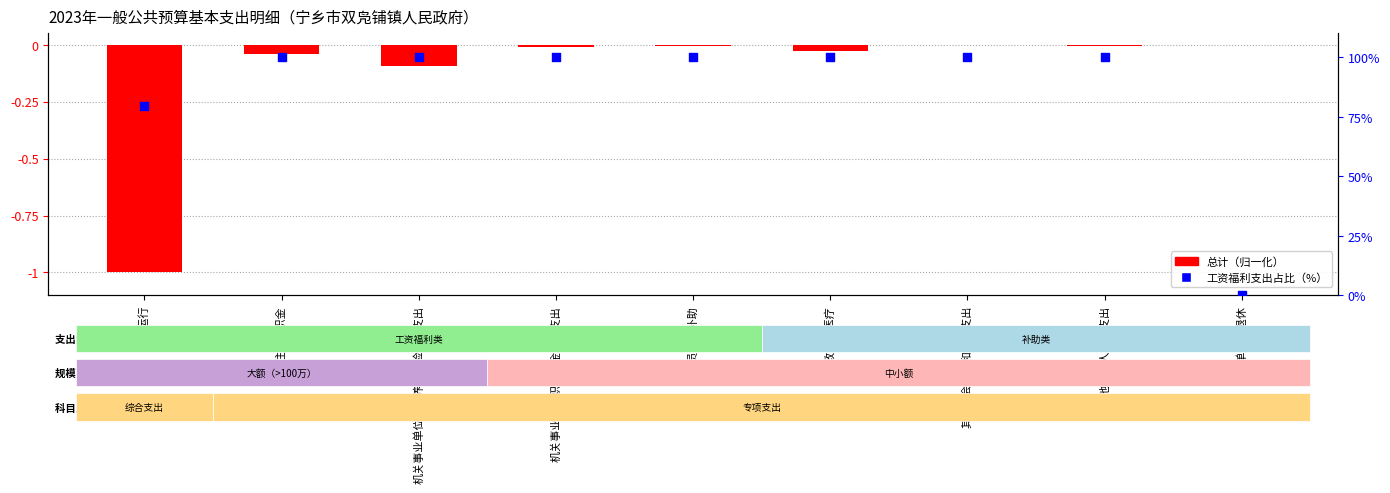

Which series reaches the maximum Y coordinate?

工资福利支出占比（%）